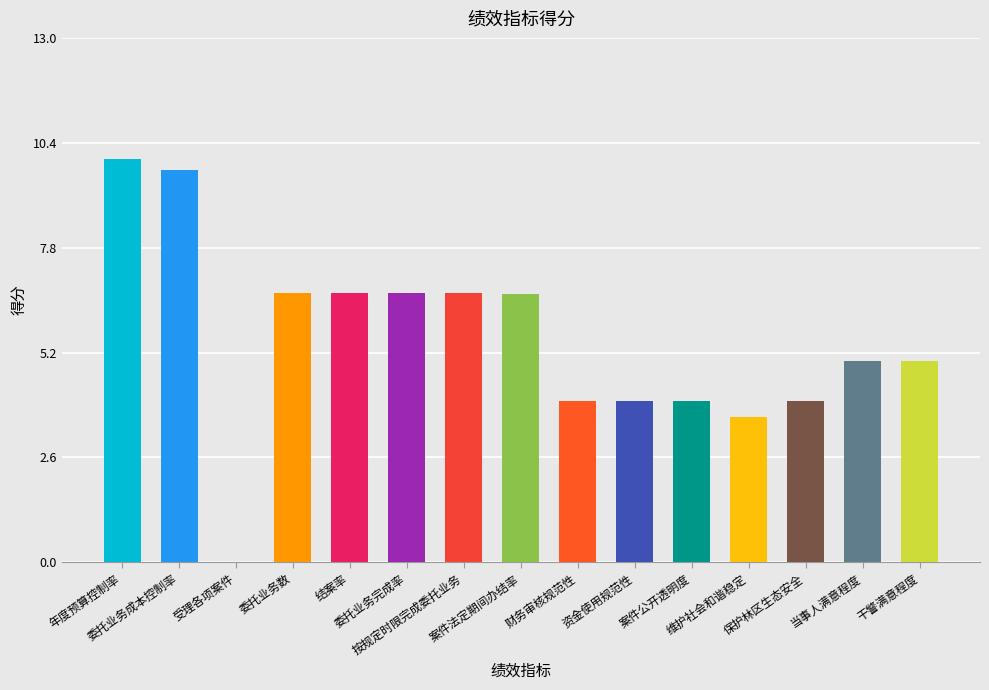

What is the maximum value shown in the chart?

10.0